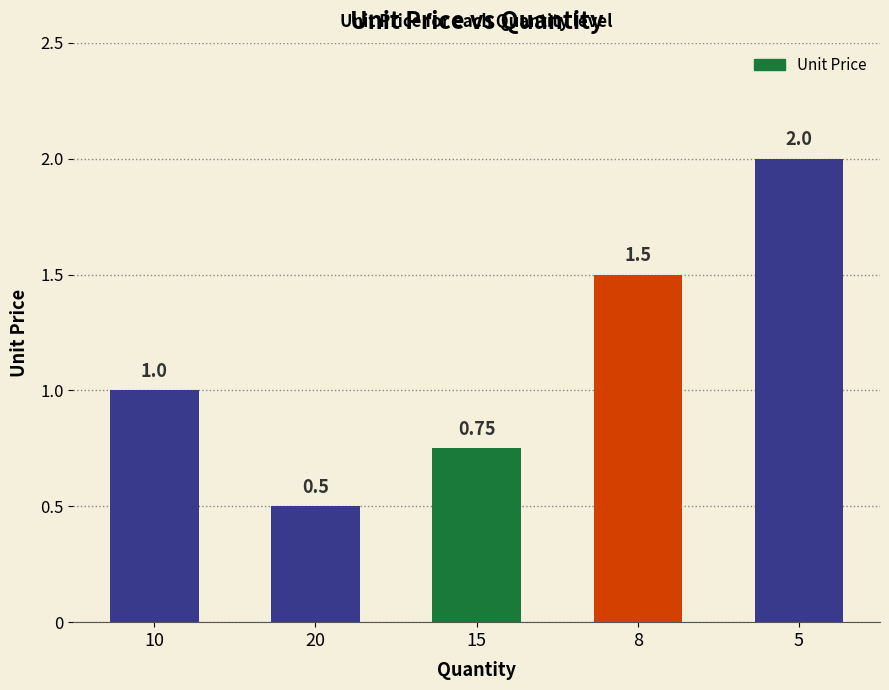

How many values are between 0 and 1?

3